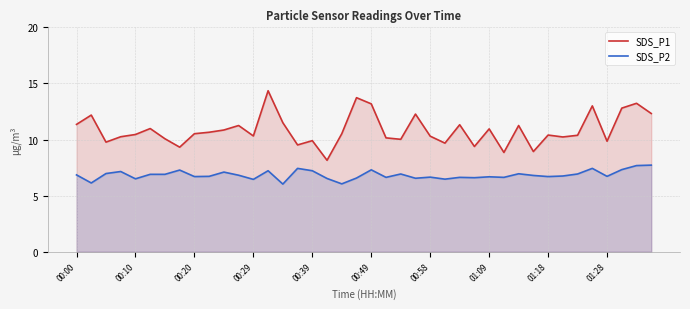

Rank the series at 37 from highest to lowest value.

SDS_P1, SDS_P2